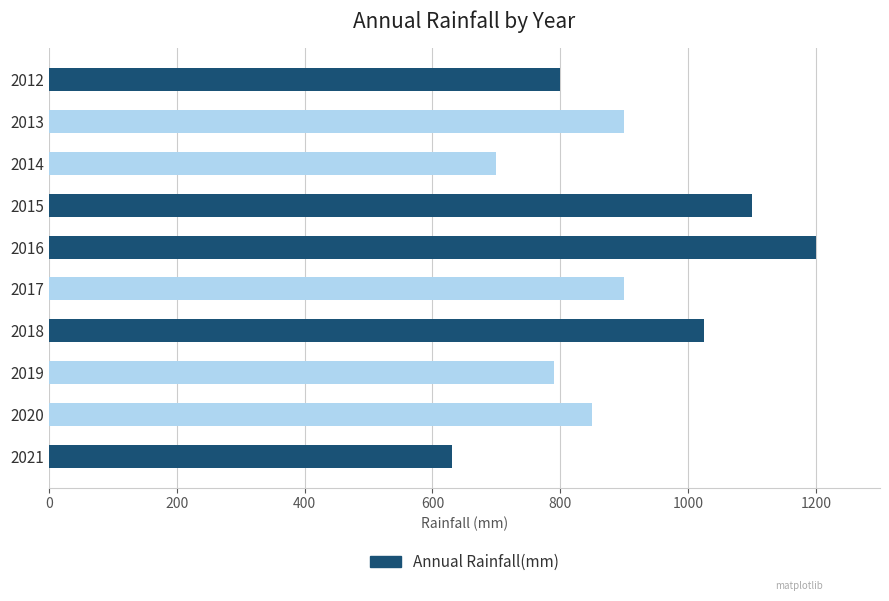

What is the value of the 1st bar from the top?

800